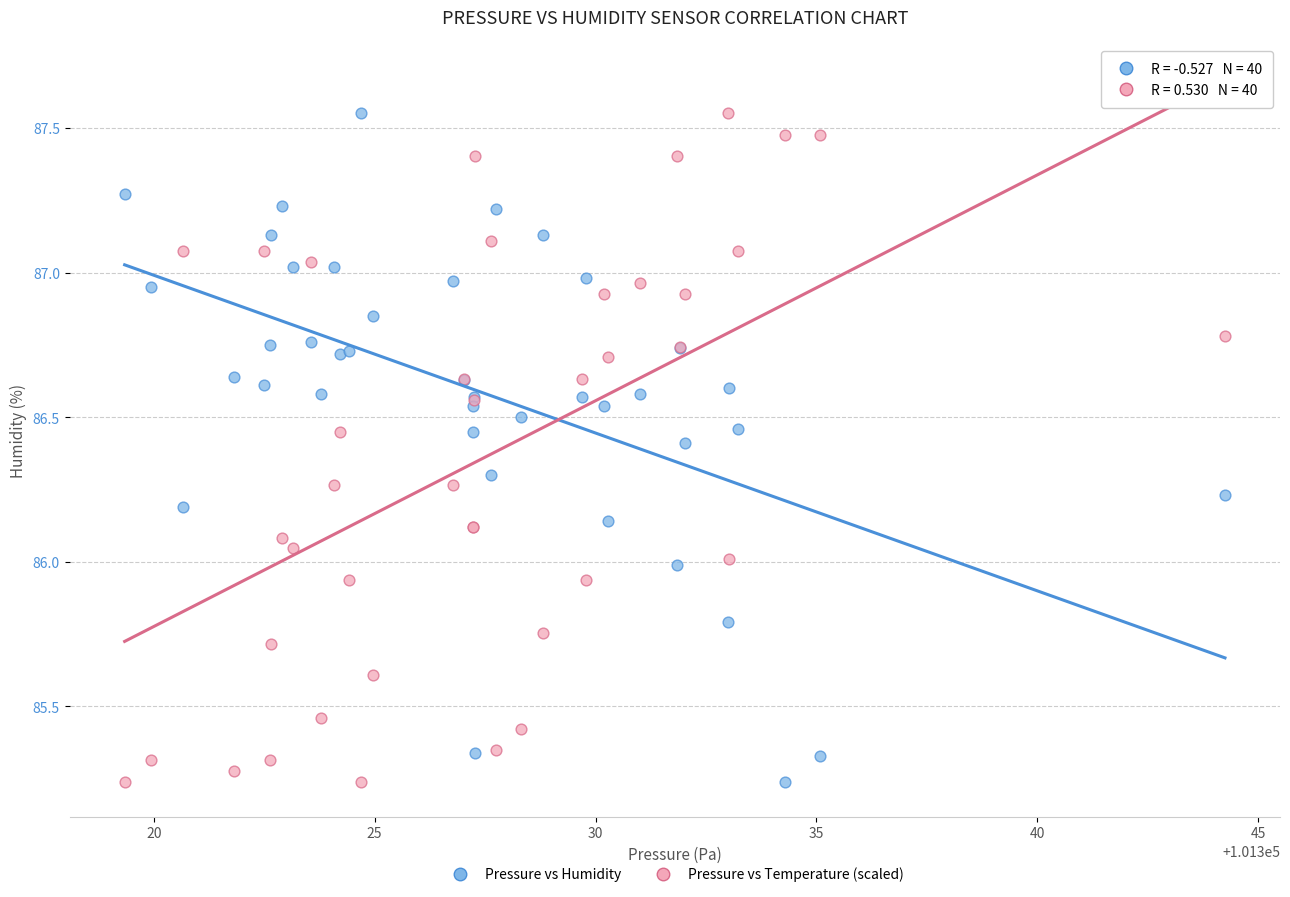

What are all the series names shown in the legend?

Pressure vs Humidity, Pressure vs Temperature (scaled)